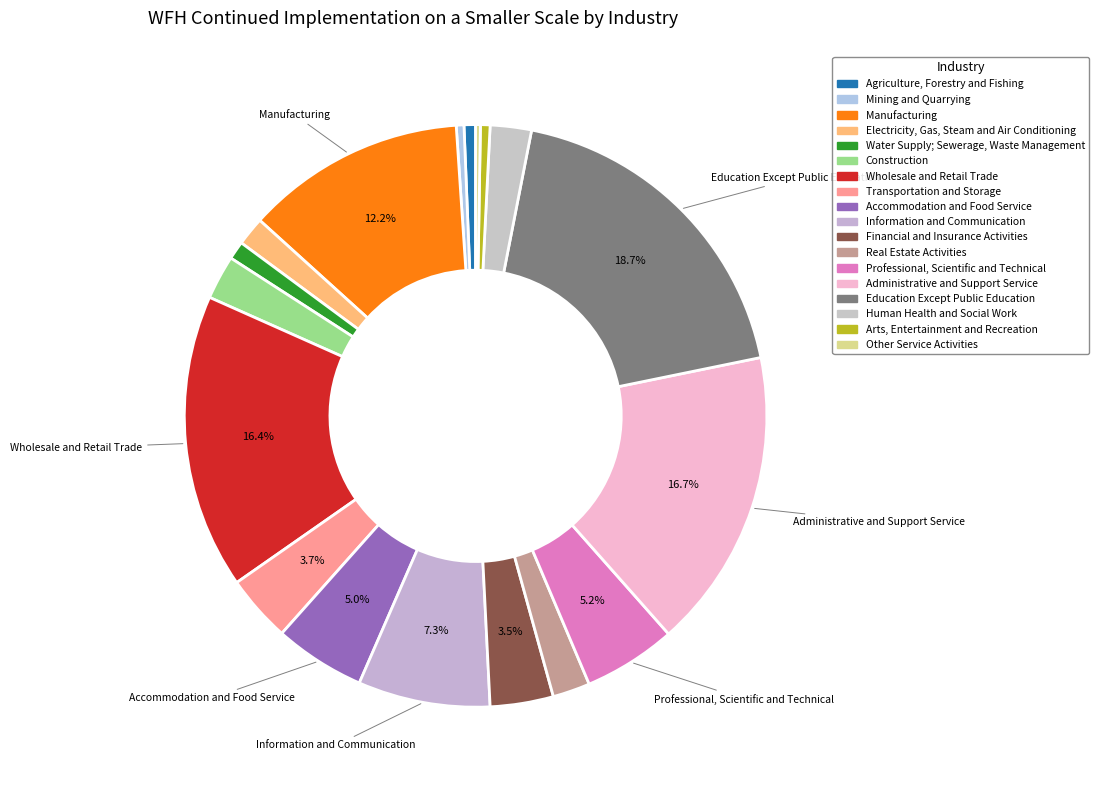

What is the change in value from Construction to Real Estate Activities?

-7